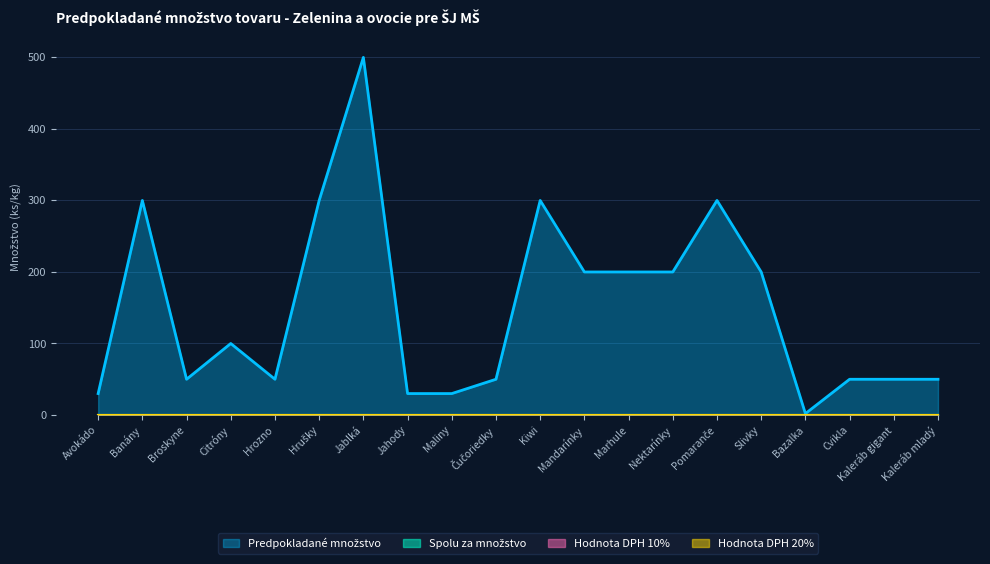

At which label does Spolu za množstvo reach its minimum?

Avokádo